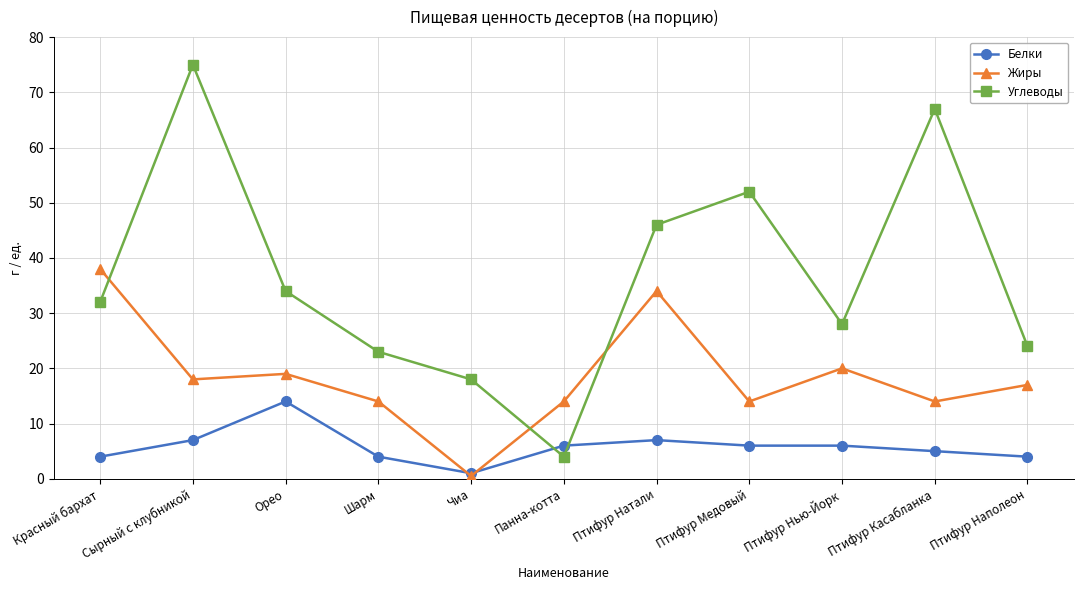

What is the difference between the maximum and second lowest values in the Углеводы series?

57.0